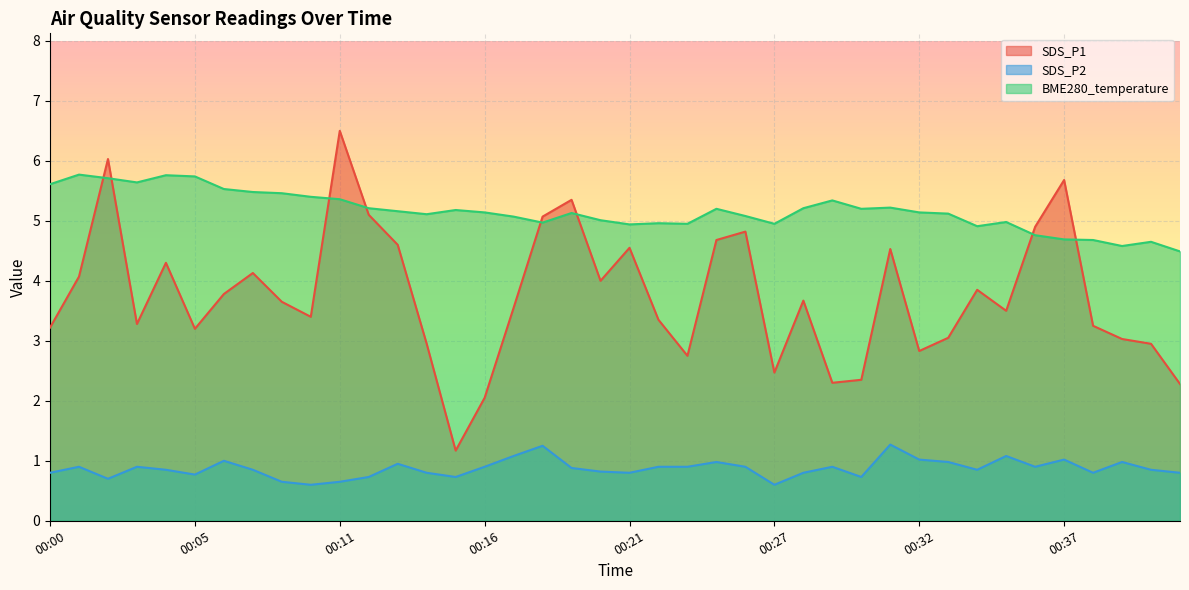

Which category has the highest value in the SDS_P2 series?

00:31